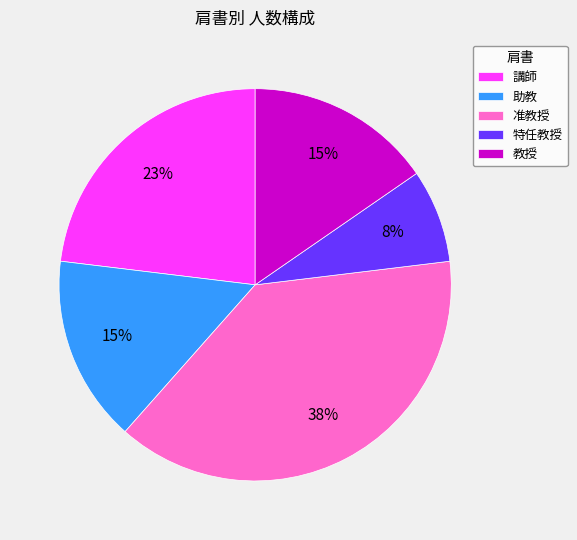

Which slice is the smallest?

特任教授